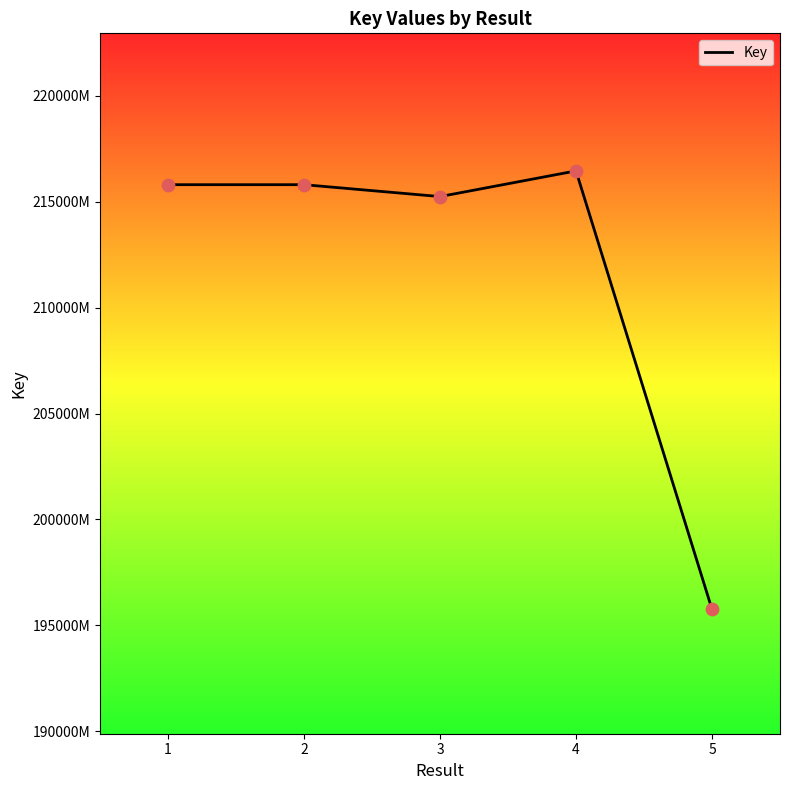

What is the ratio of the value at 1 to the value at 5?

1.1